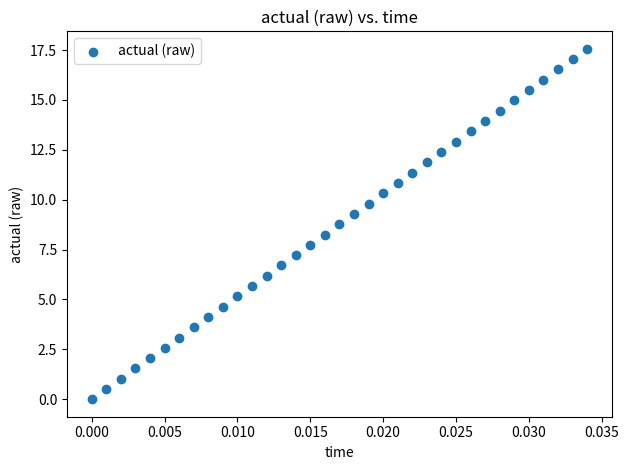

What is the range of Y values (max minus min)?

17.6